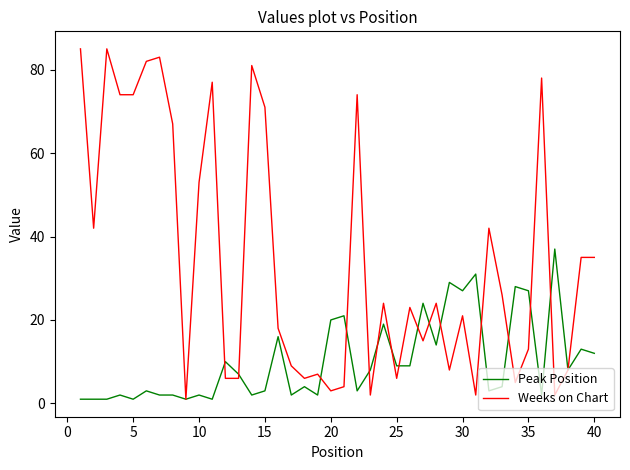

True or false: Peak Position has more than 2 interior local peaks.

True